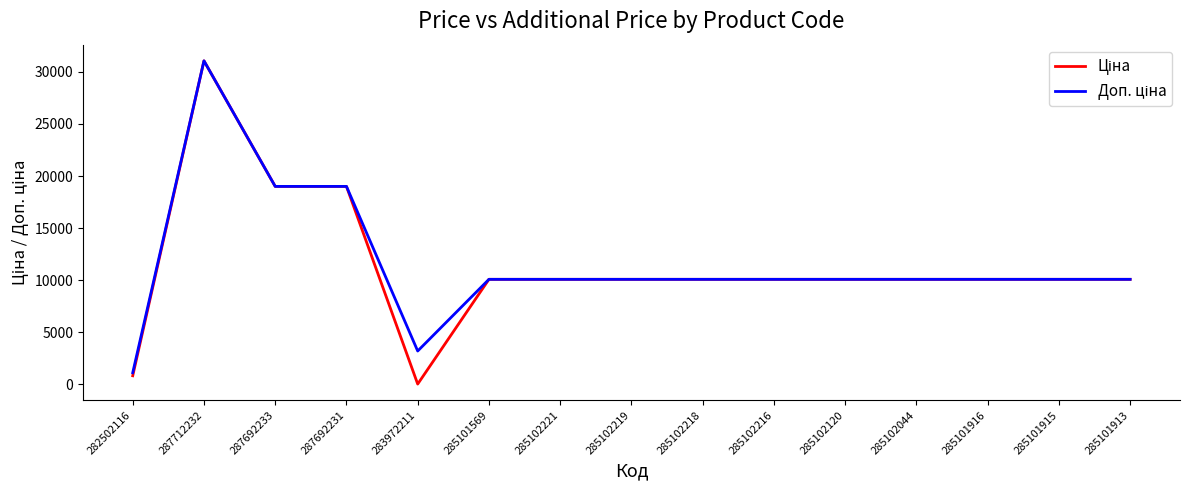

At which category is the sum across all series the highest?

287712232